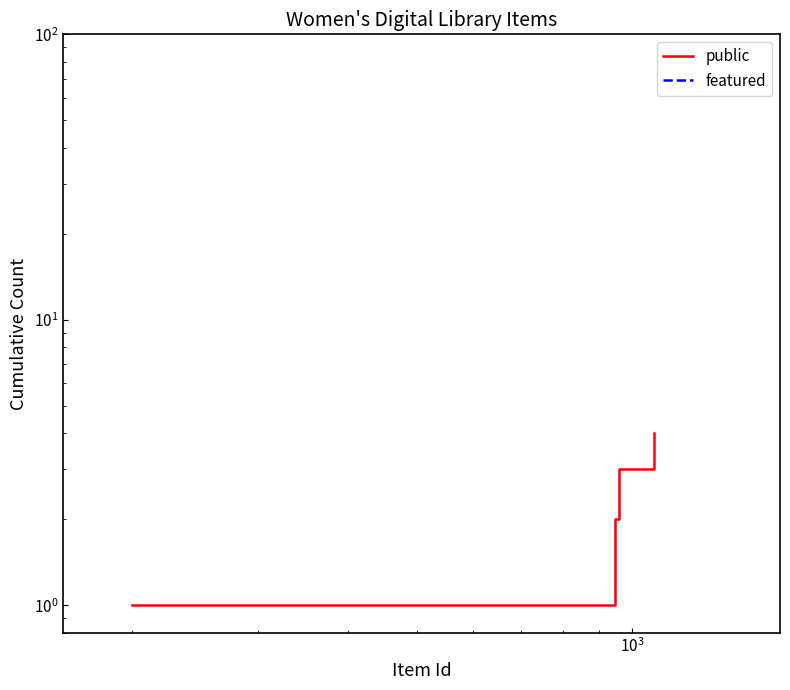

What are all the series names shown in the legend?

public, featured